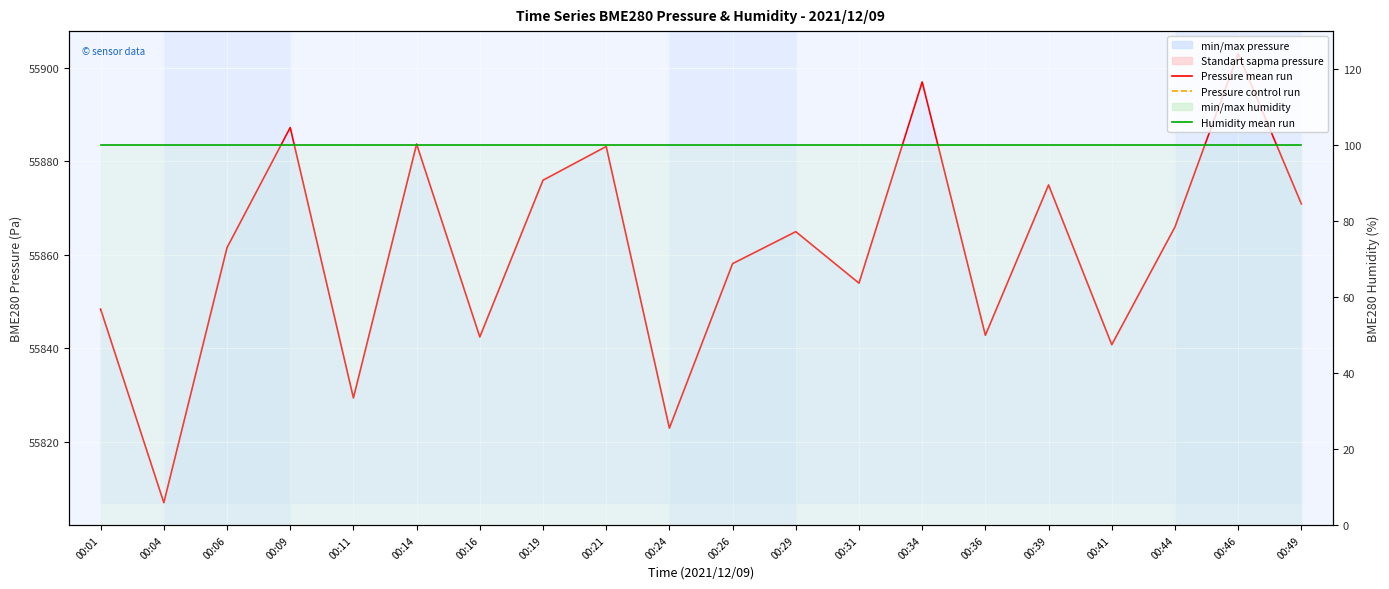

Which has a higher value, 00:06 or 00:19?

00:19